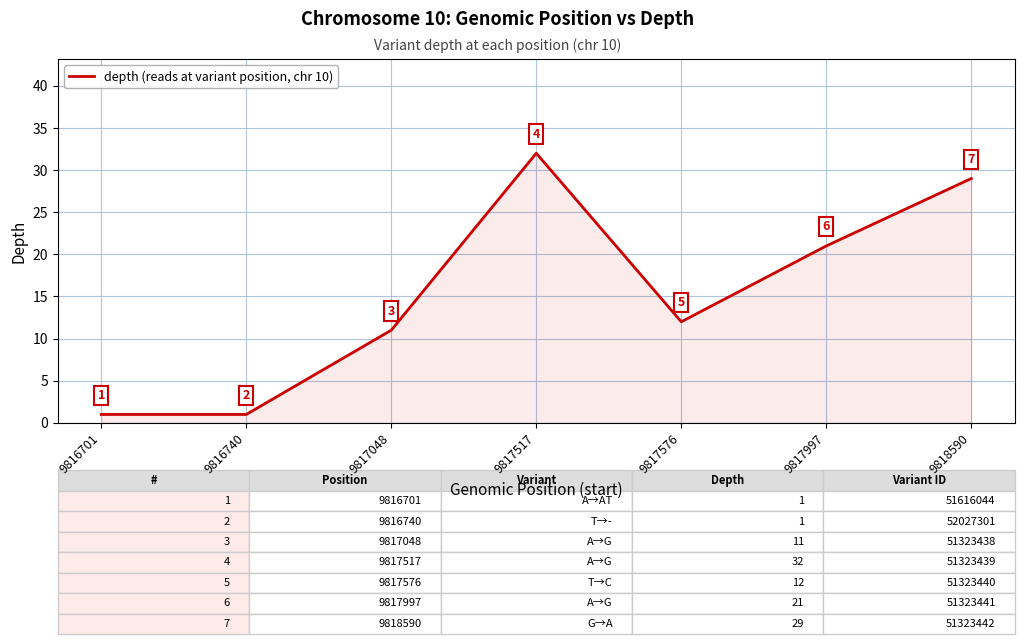

True or false: the data has more than 2 interior local peaks.

False